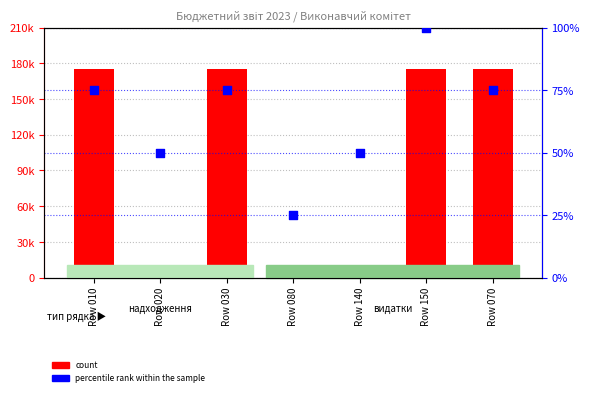

At how many categories does at least one series exceed 101322?

4